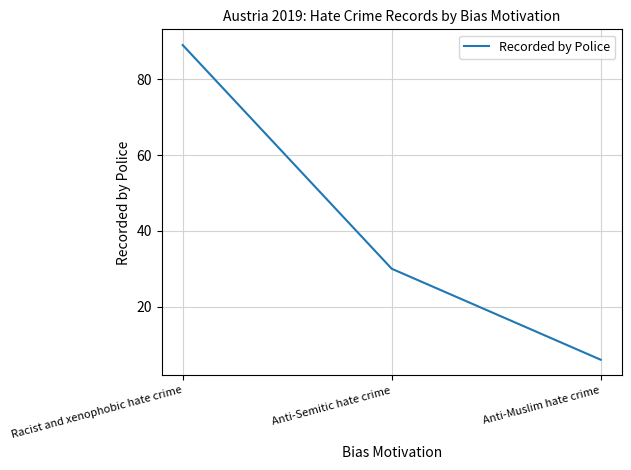

At which label is the value closest to 47?

Anti-Semitic hate crime